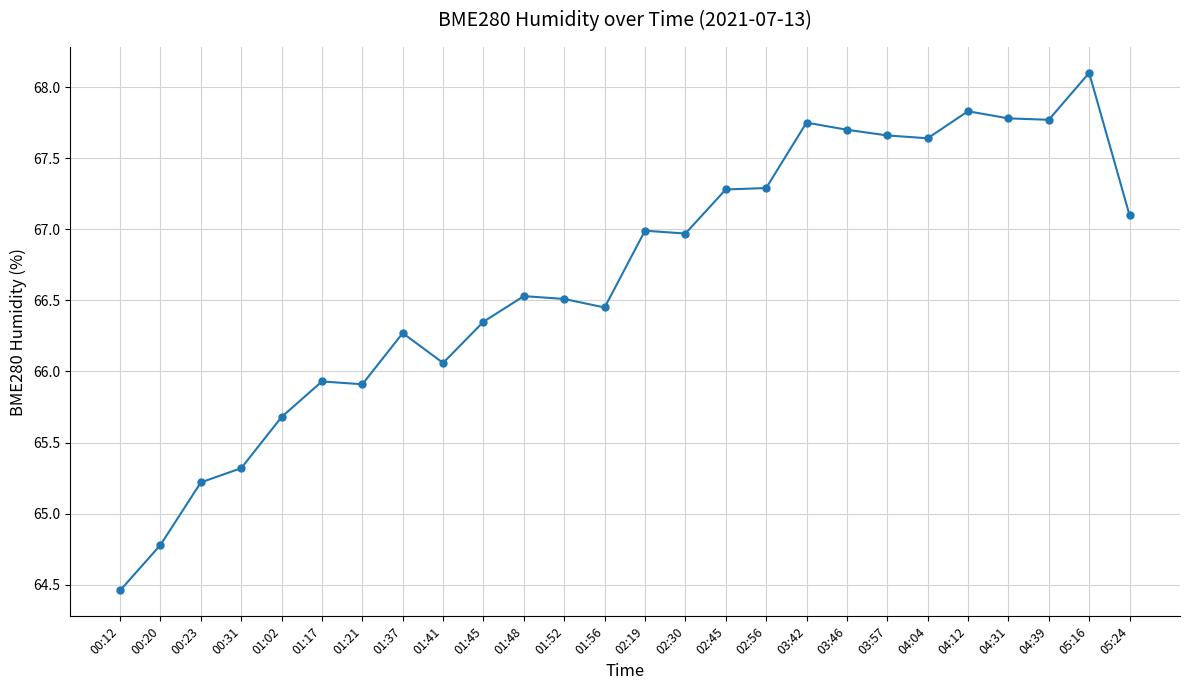

How many series are shown in this chart?

1